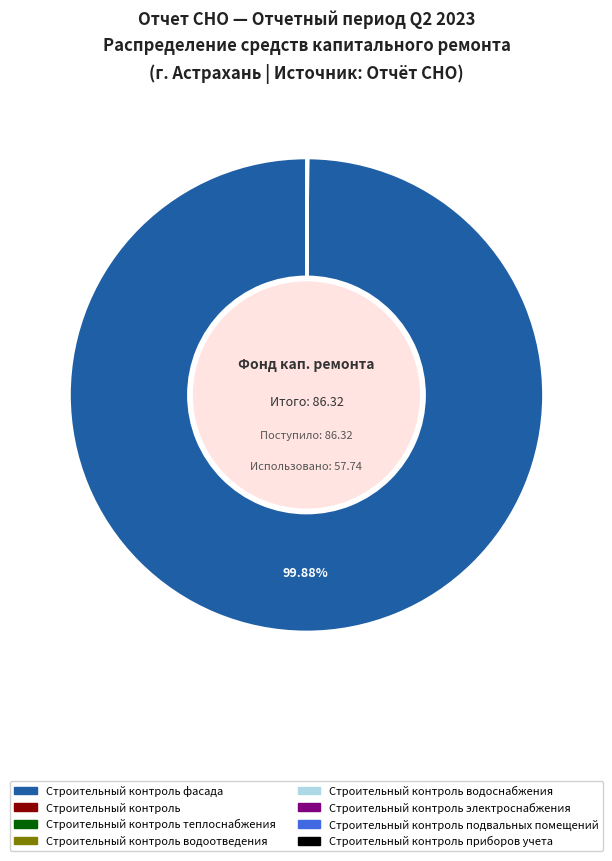

Is there any slice that represents more than half of the pie?

Yes